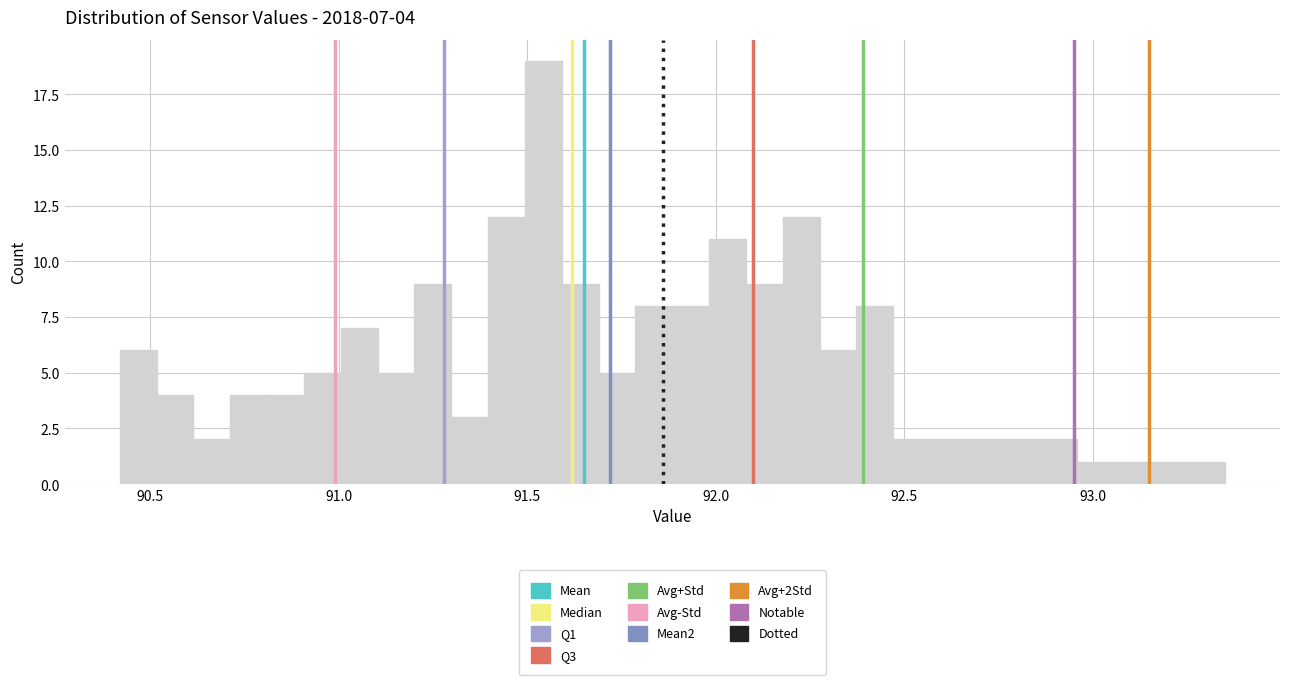

Read against the x-axis, roughly where is the centre of the tallest bar?

91.55